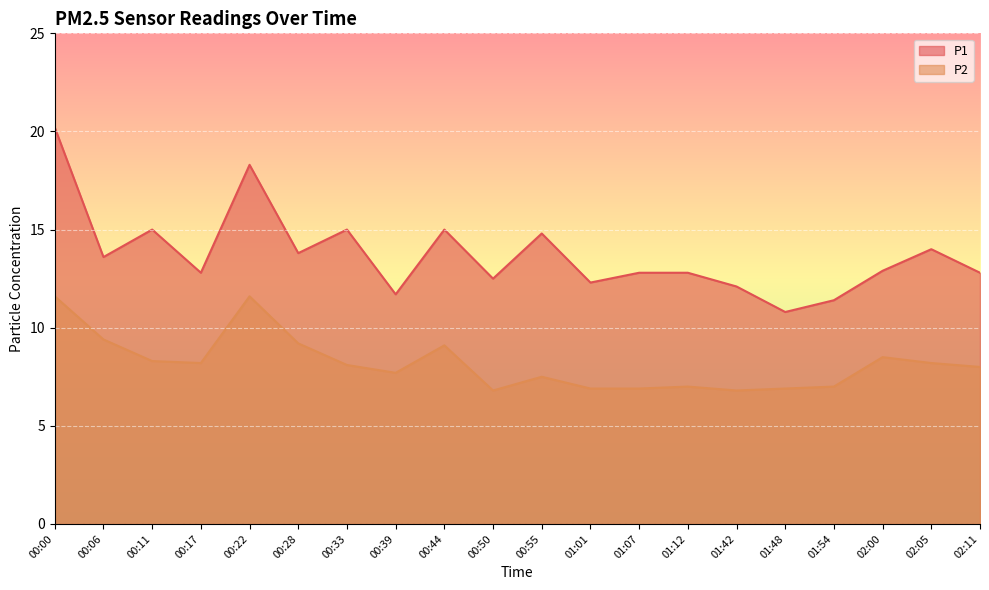

Rank the series by their average value, from highest to lowest.

P1, P2